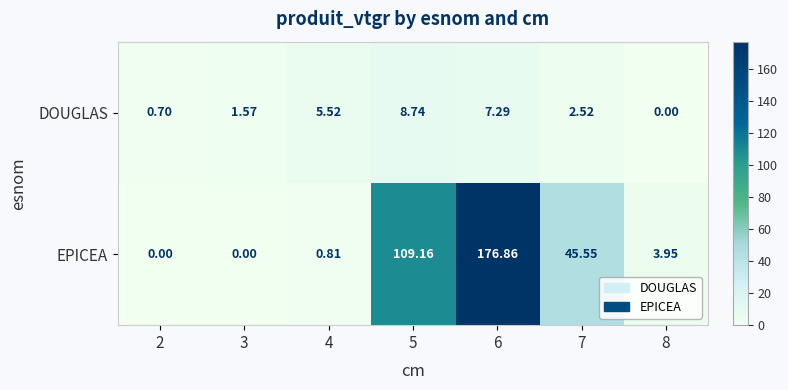

List the series in order of their overall mean, lowest first.

DOUGLAS, EPICEA